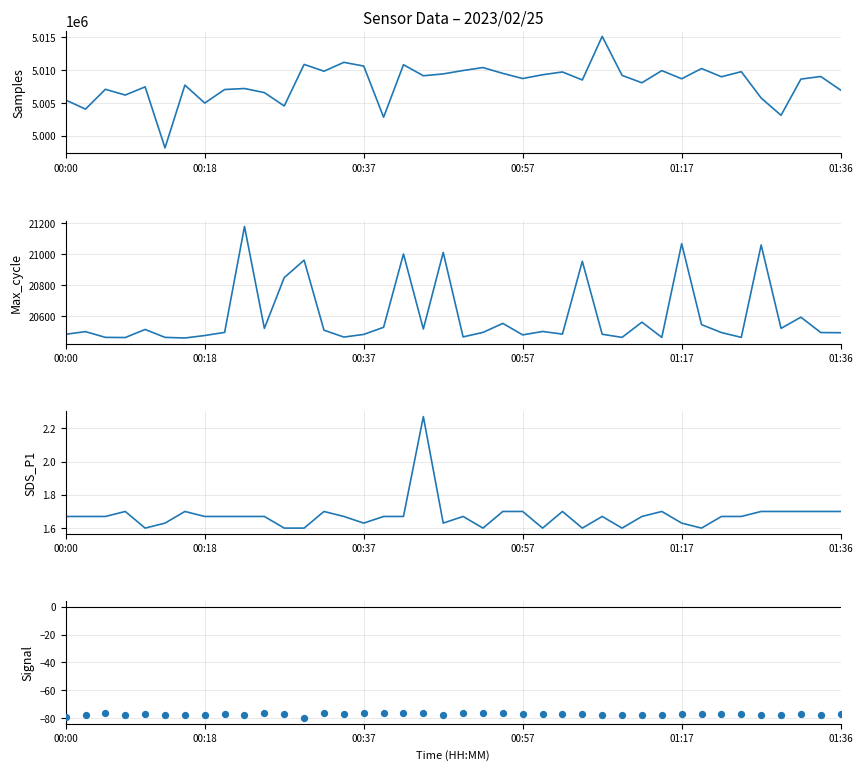

Is the value of Signal at 37 greater than the value of Max_cycle at 33?

No